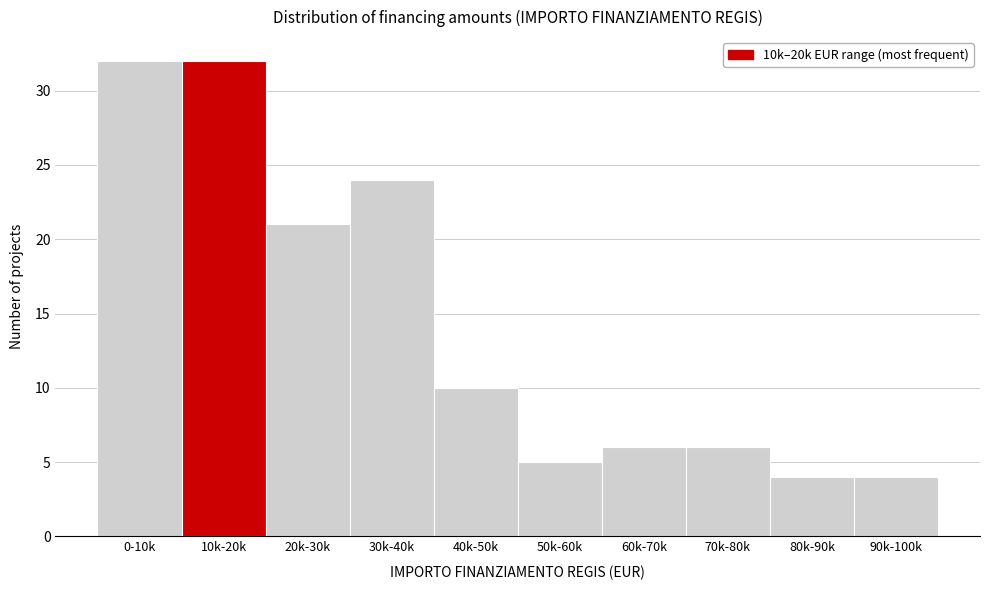

Reading left to right, transcribe all the data shown in this chart.

0-10k=32	10k-20k=32	20k-30k=21	30k-40k=24	40k-50k=10	50k-60k=5	60k-70k=6	70k-80k=6	80k-90k=4	90k-100k=4